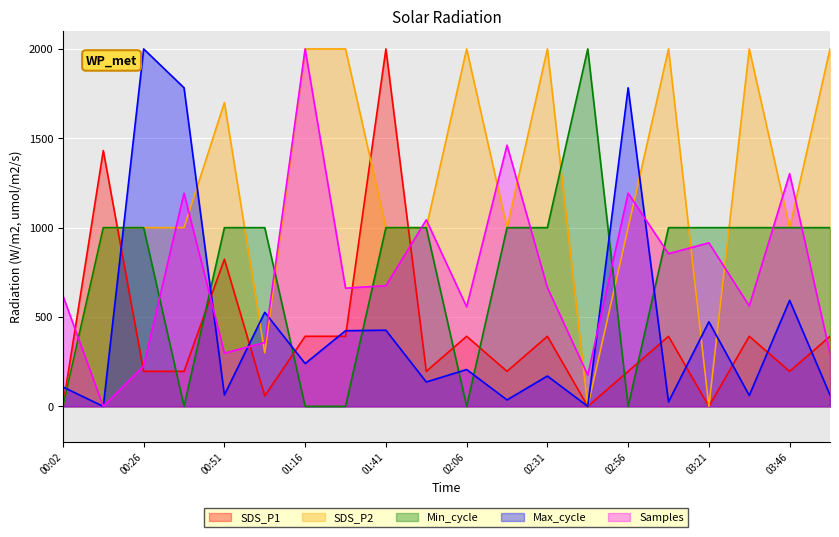

What is the total value across all series at 01:16?

4631.7